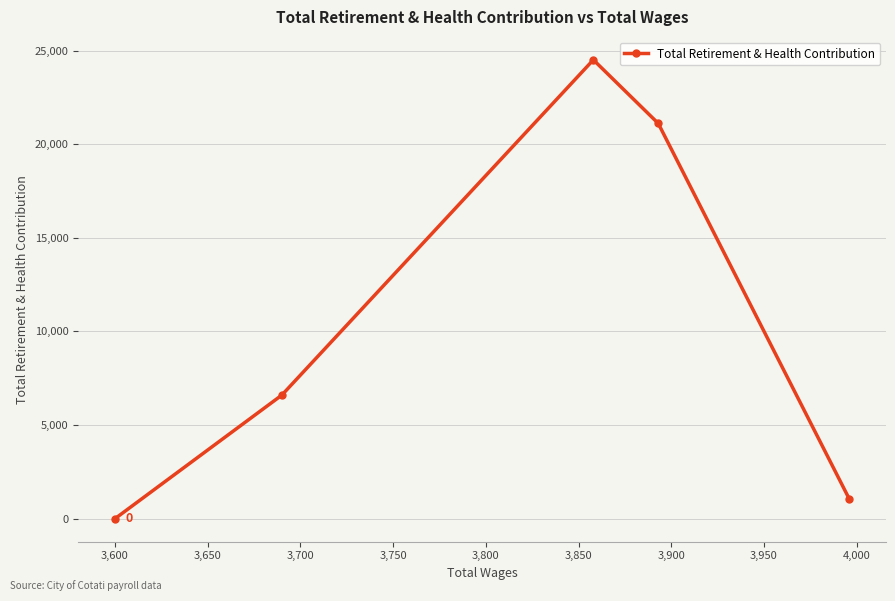

What is the maximum value shown in the chart?

24503